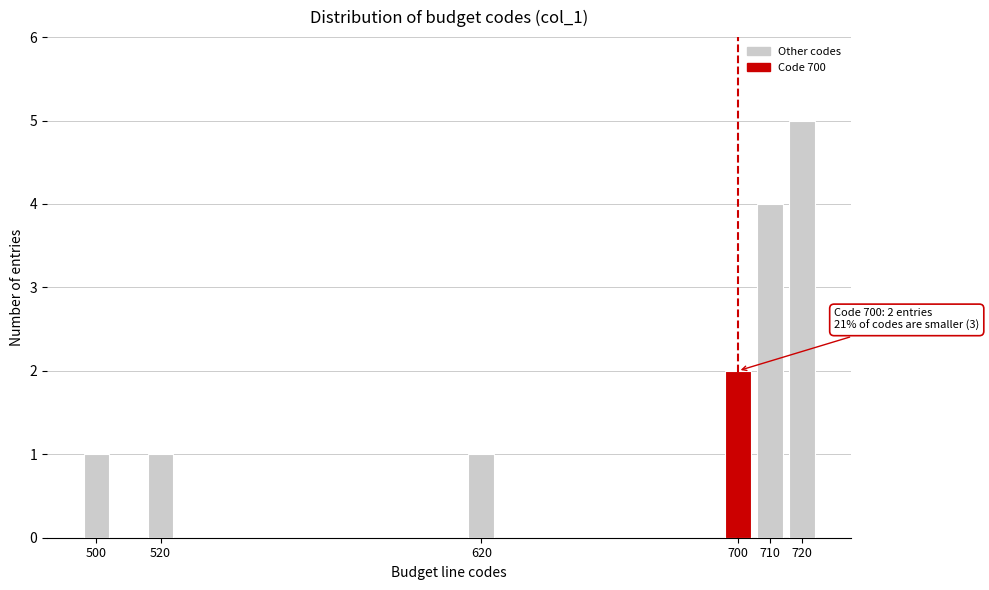

Reading left to right, what are all the values shown in this chart?

500=1	520=1	620=1	700=2	710=4	720=5